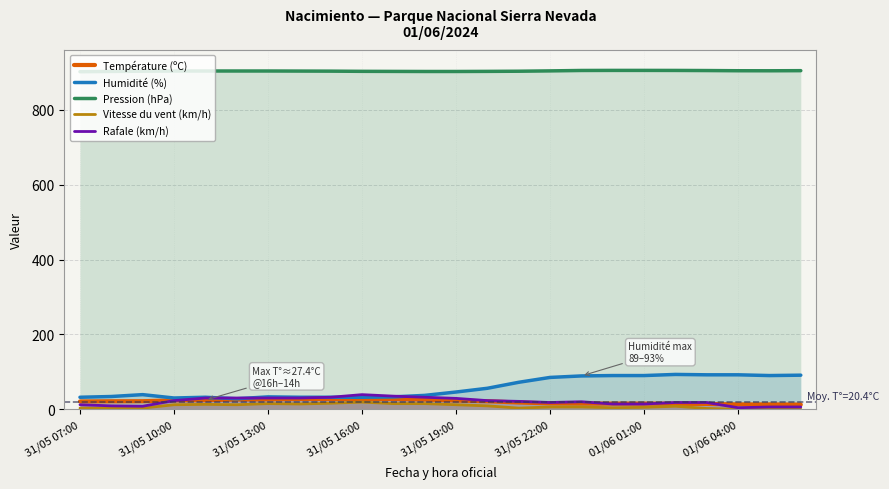

What is the total value across all series at 31/05 19:00?

1013.1